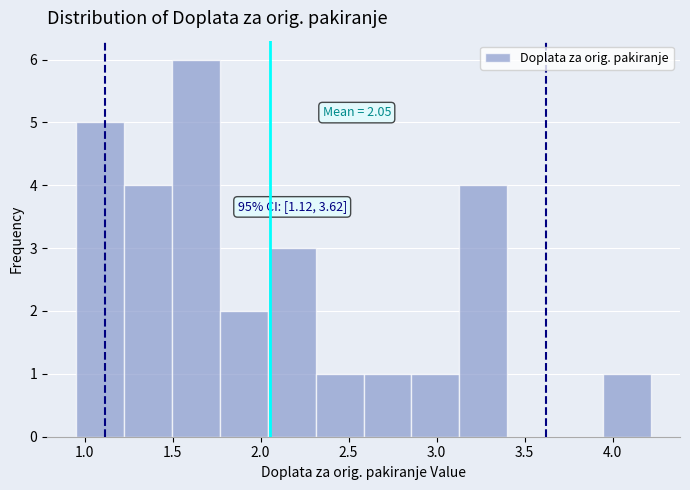

Over which range of the x-axis is the bar tallest?

1.50 to 1.75